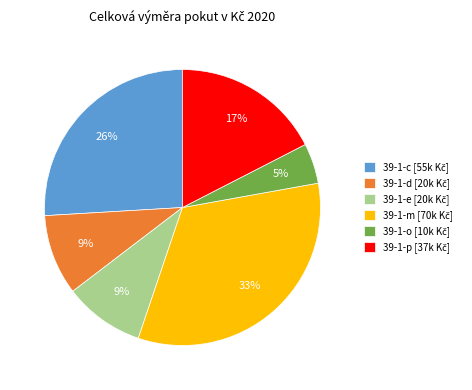

Which slice is the smallest?

39-1-o